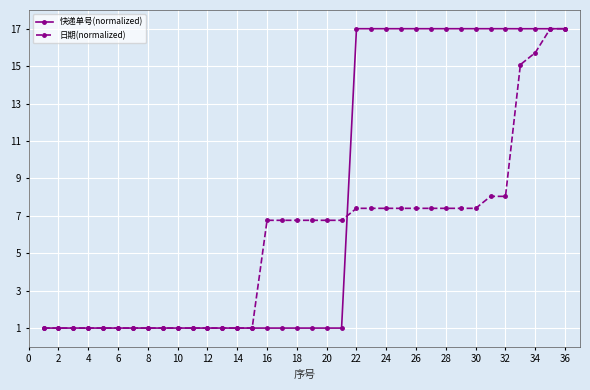

What is the value of the 日期(normalized) point at the 17th from the left?

6.8